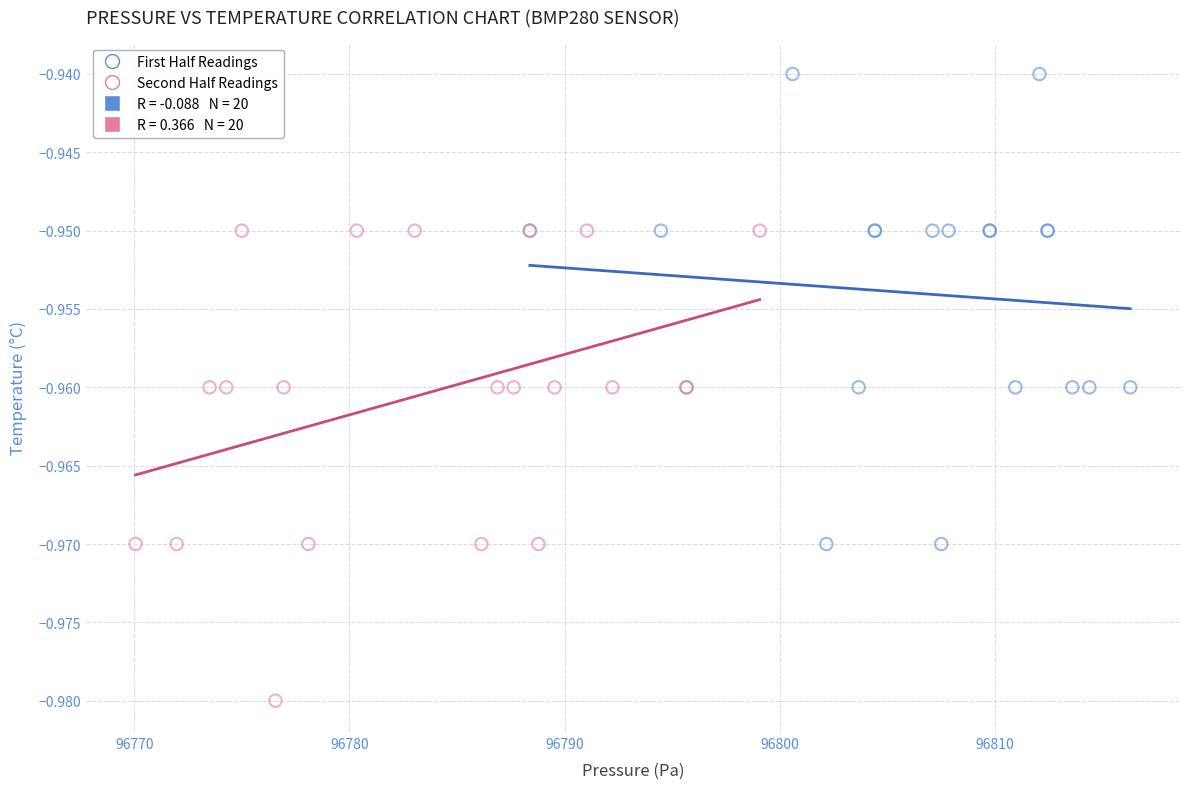

Which series contains the lowest Y value?

Second Half Readings